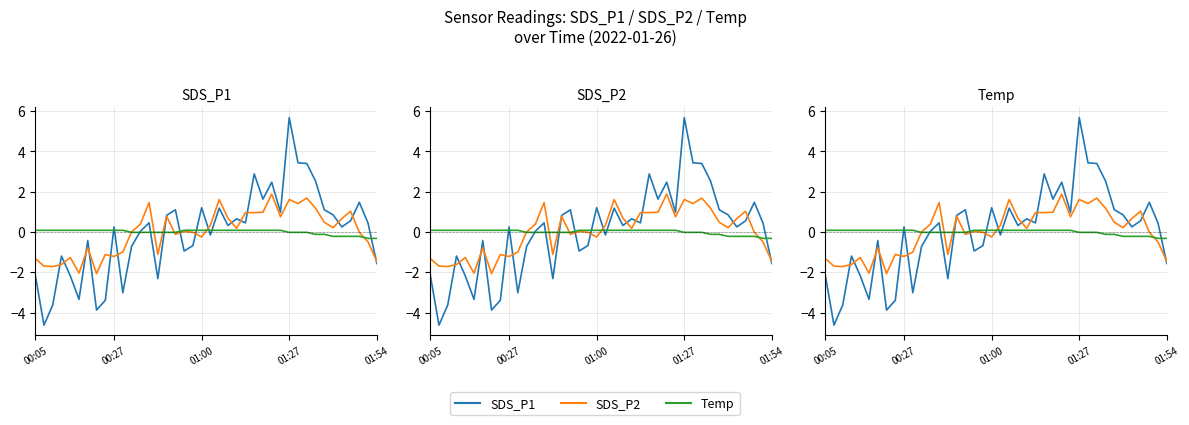

Reading left to right, what are all the values shown in this chart?

SDS_P1: -2.1	-4.6	-3.6	-1.2	-2.2	-3.3	-0.4	-3.9	-3.4	0.3	-3.0	-0.7	0.0	0.5	-2.3	0.8	1.1	-0.9	-0.7	1.2	-0.1	1.2	0.3	0.7	0.5	2.9	1.6	2.5	1.0	5.7	3.4	3.4	2.5	1.1	0.9	0.3	0.6	1.5	0.4	-1.6
SDS_P2: -1.3	-1.7	-1.7	-1.6	-1.3	-2.0	-0.8	-2.1	-1.1	-1.2	-1.0	0.0	0.4	1.5	-1.1	0.8	-0.1	0.0	-0.0	-0.2	0.3	1.6	0.7	0.2	1.0	1.0	1.0	1.9	0.8	1.6	1.4	1.7	1.2	0.5	0.2	0.7	1.0	-0.0	-0.5	-1.5
Temp: 0.1	0.1	0.1	0.1	0.1	0.1	0.1	0.1	0.1	0.1	0.1	-0.0	-0.0	-0.0	-0.0	-0.0	-0.0	0.1	0.1	0.1	0.1	0.1	0.1	0.1	0.1	0.1	0.1	0.1	0.1	-0.0	-0.0	-0.0	-0.1	-0.1	-0.2	-0.2	-0.2	-0.2	-0.3	-0.3